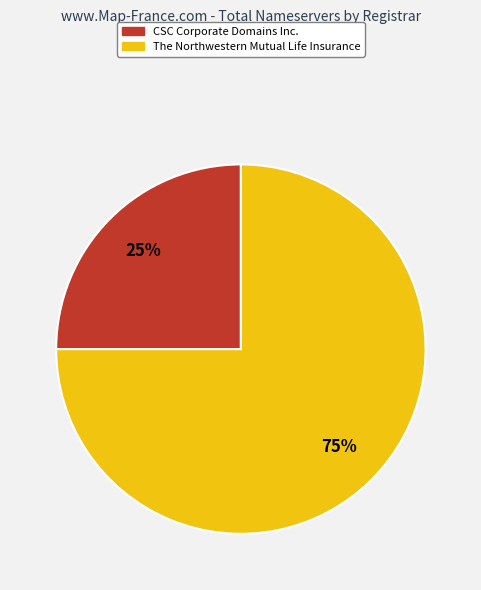

To the nearest percent, what is the average slice percentage?

50%